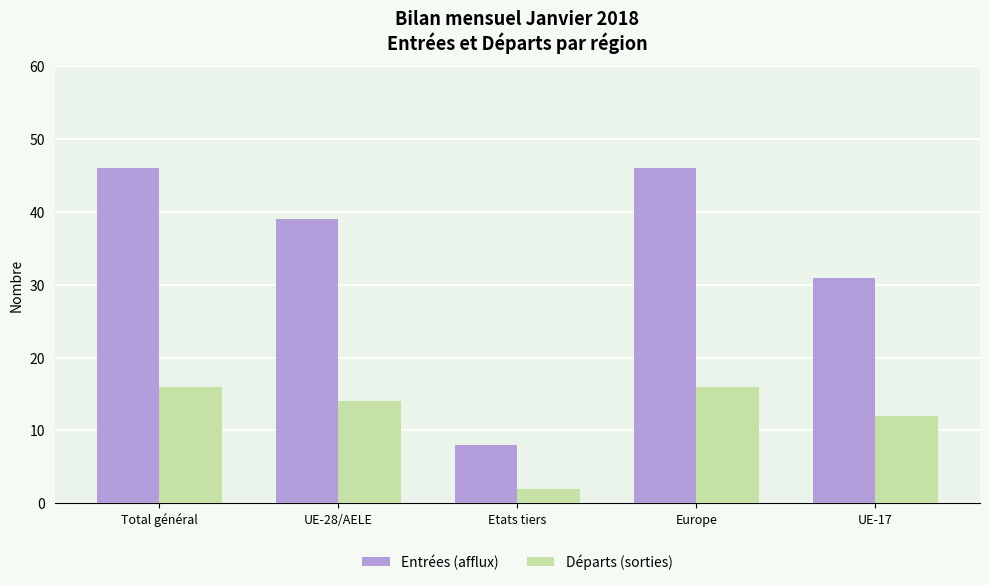

Which series has the largest total across all categories?

Entrées (afflux)